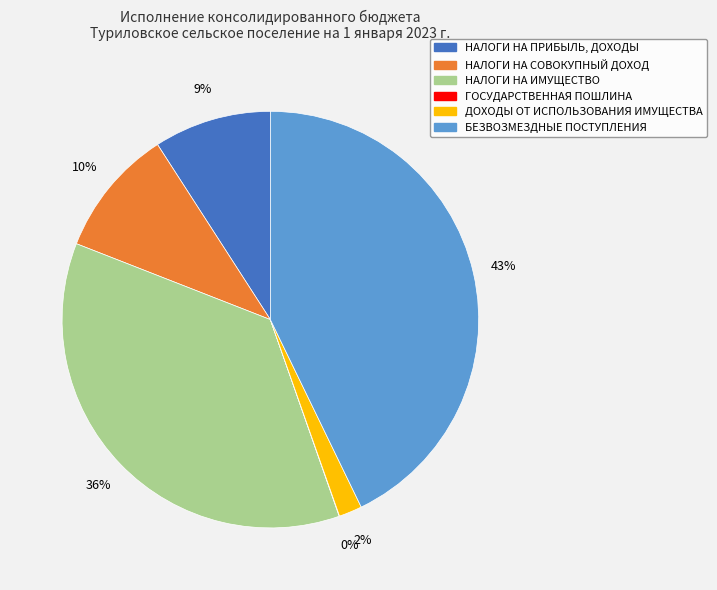

Combined, do ДОХОДЫ ОТ ИСПОЛЬЗОВАНИЯ ИМУЩЕСТВА and НАЛОГИ НА СОВОКУПНЫЙ ДОХОД account for over 50%?

No